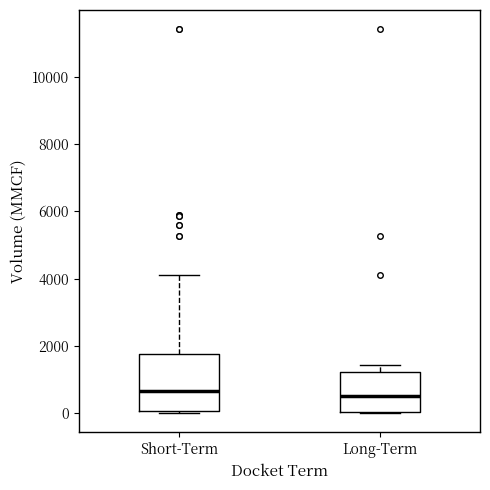

Reading left to right, read every box against the y-axis: the position of its median line, the range the box covers, and the ends of its whiskers. The values are not printed on the chart, so give them approximately, as read against the axis.

Short-Term: median 600, box 0 to 1800, whiskers 0 (just below the box's lower edge) to 4200
Long-Term: median 600, box 0 to 1200, whiskers 0 to 1400